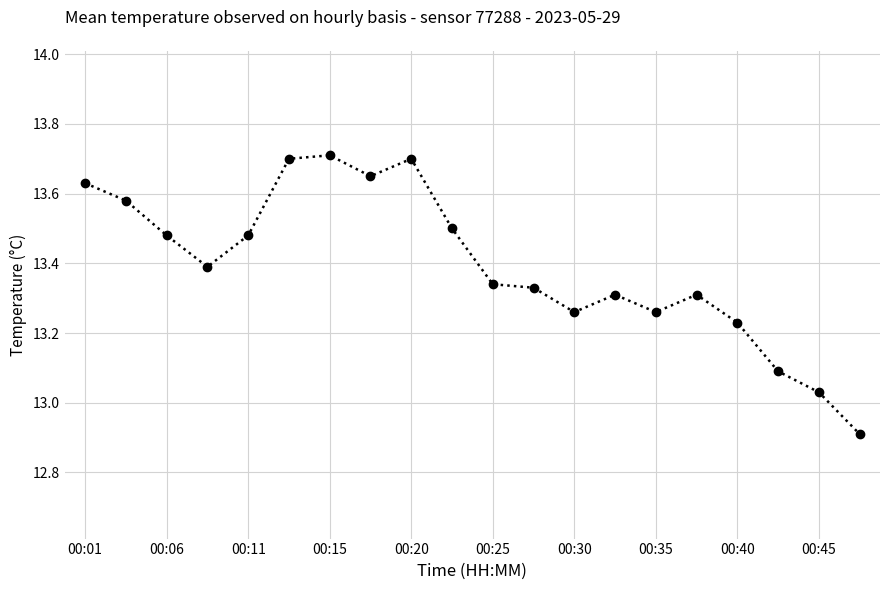

What is the smallest value displayed?

12.9